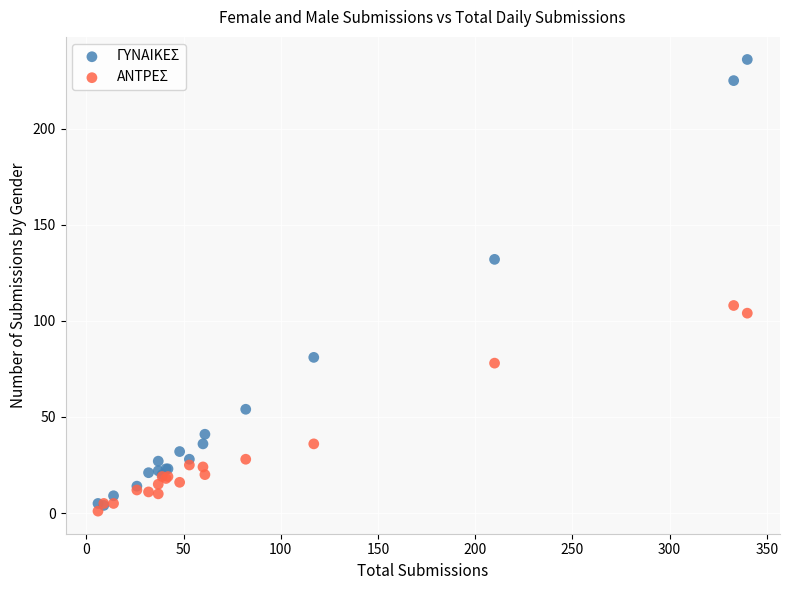

Which series has the widest spread of Y values?

ΓΥΝΑΙΚΕΣ